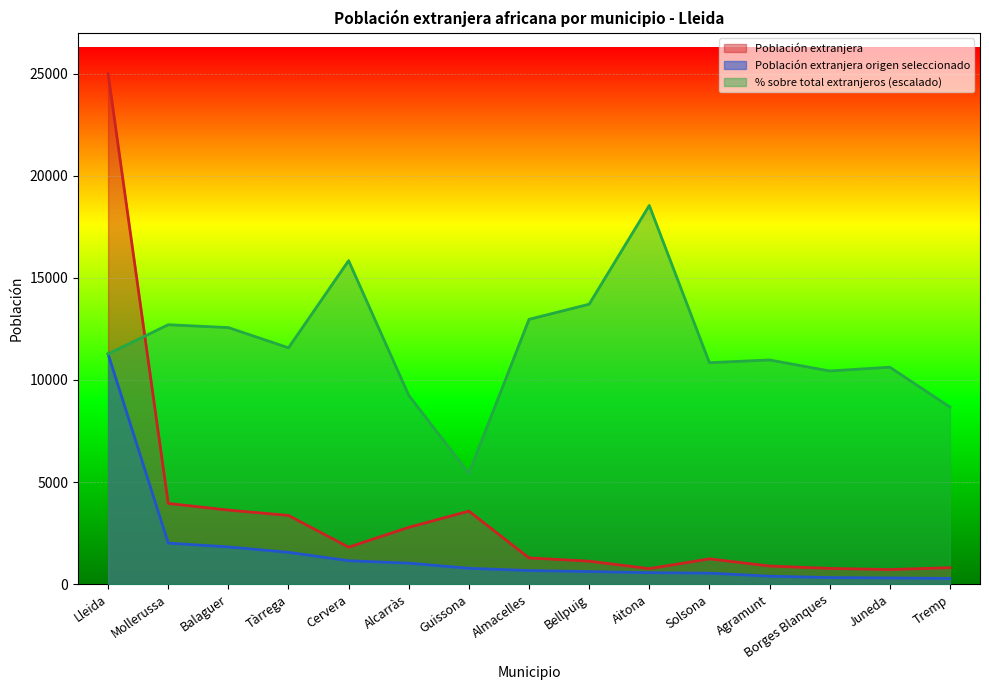

True or false: Población extranjera origen seleccionado and Población extranjera intersect in this chart.

False